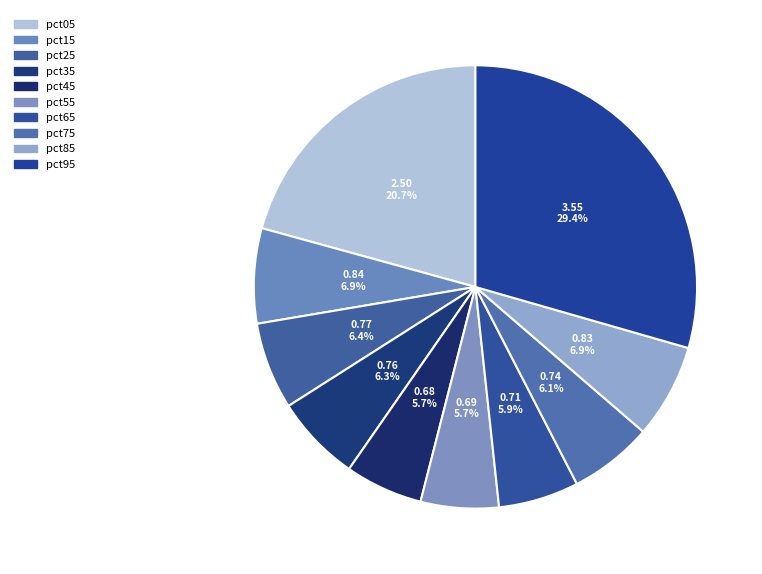

What percentage is the pct65 slice, to the nearest percent?

6%